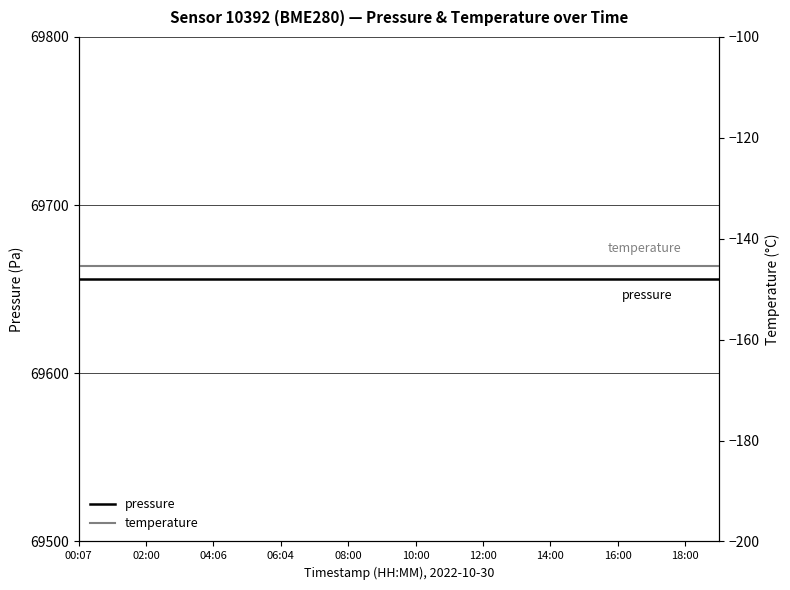

Where is temperature nearest to the value -145?

00:07